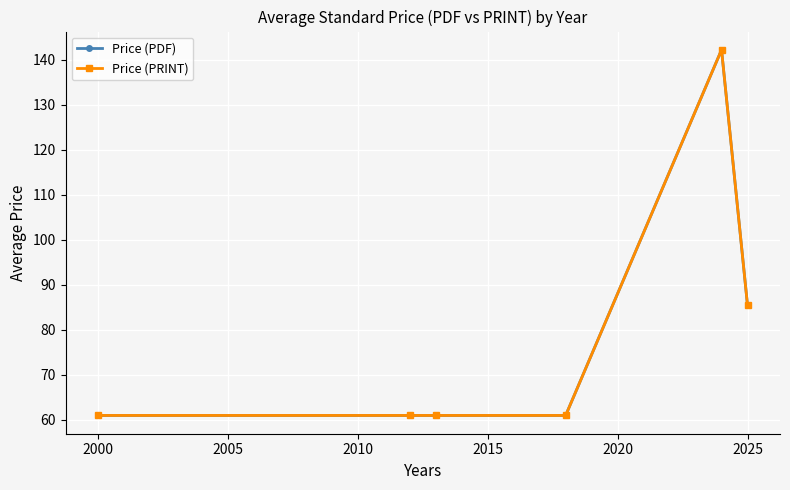

Does the chart have visible grid lines?

Yes